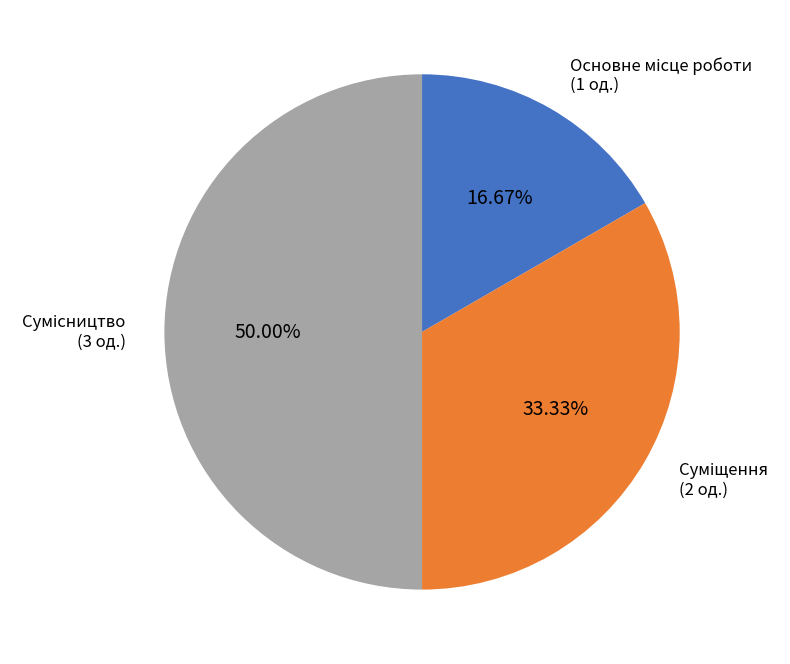

The Суміщення slice represents 47% of the pie. True or false?

False